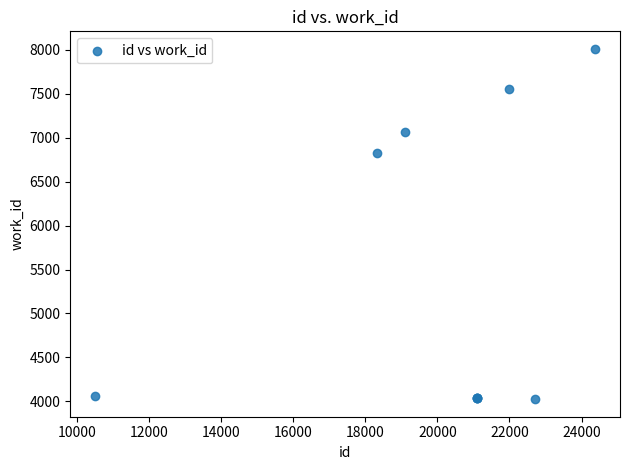

What Y value in the scatter plot is closest to 6018?

6830